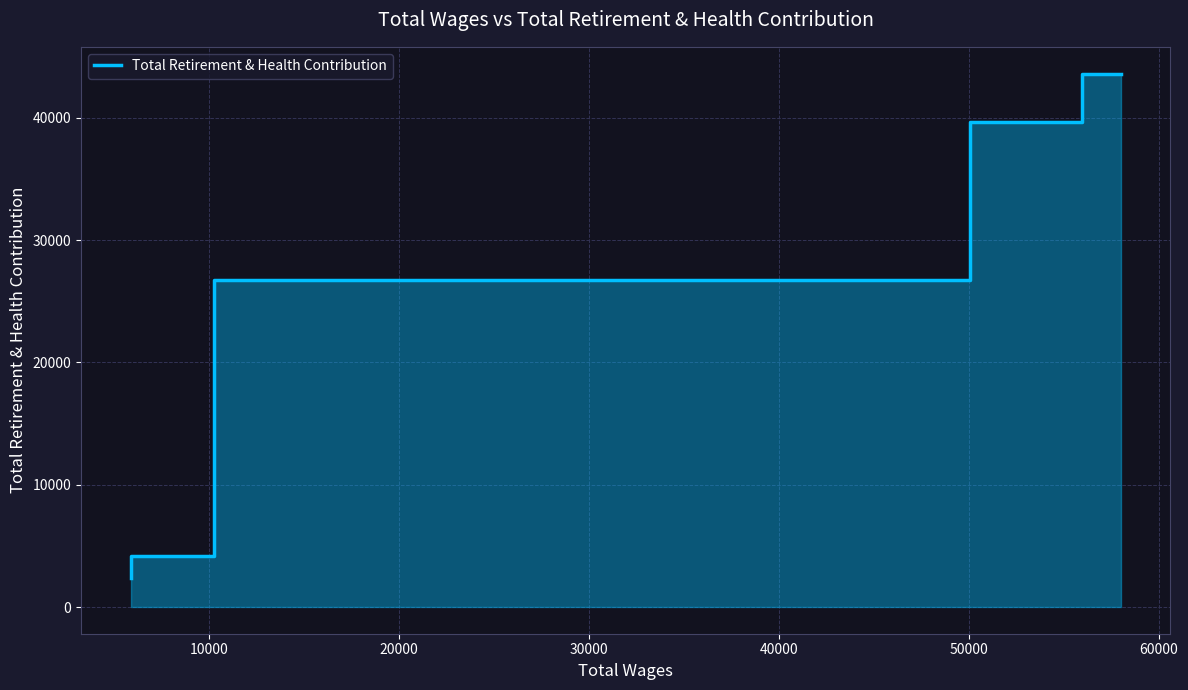

What is the greatest value displayed?

43608